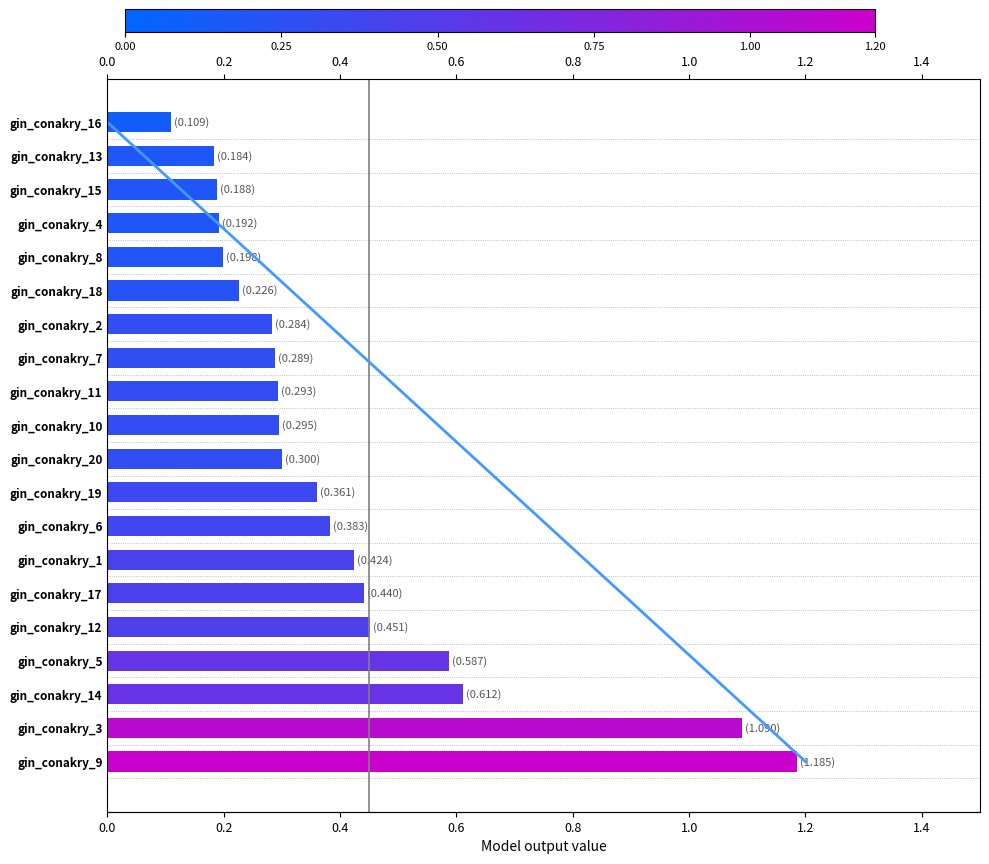

True or false: the data shows 0.6 at gin_conakry_6.

False